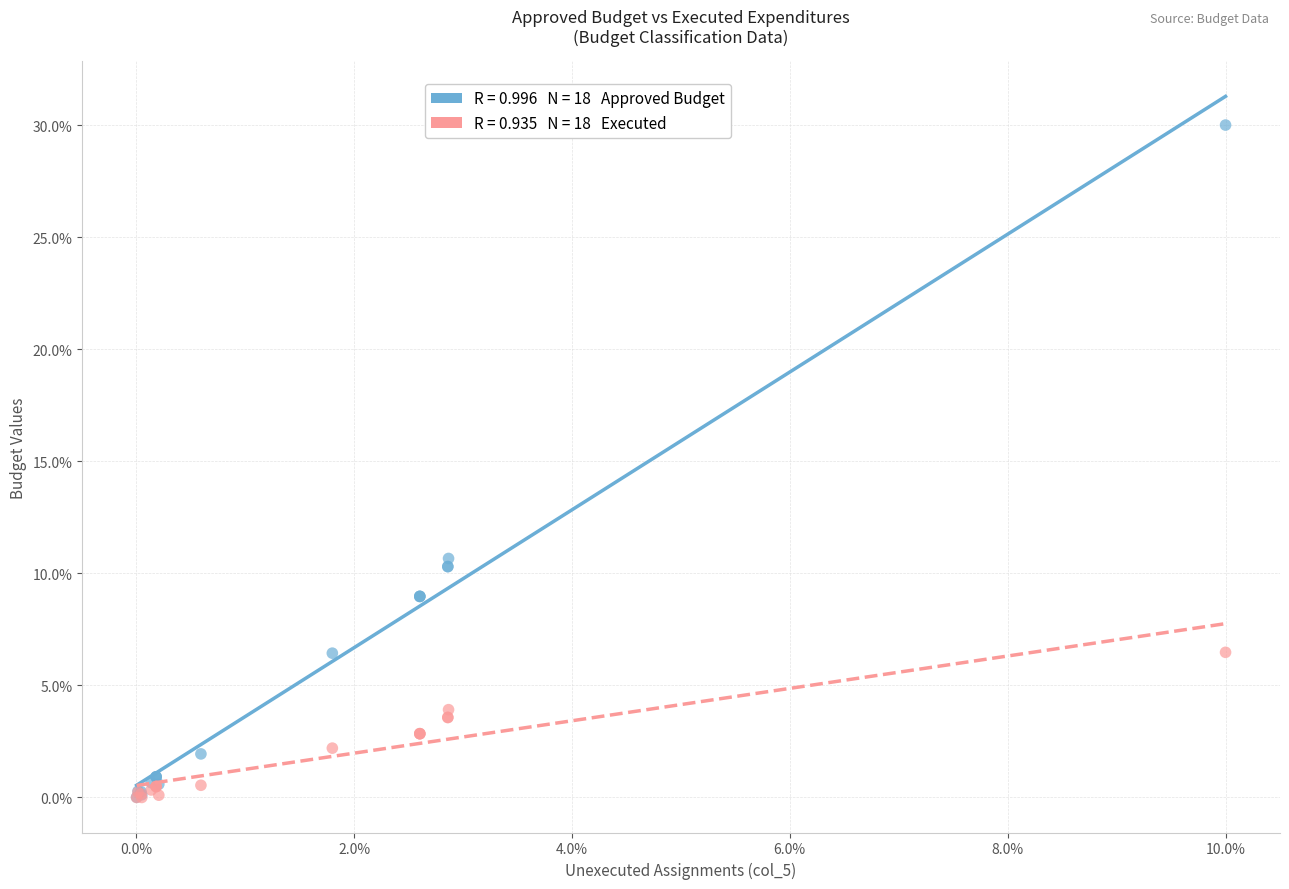

Across all series, what Y value is closest to 15?

10.7